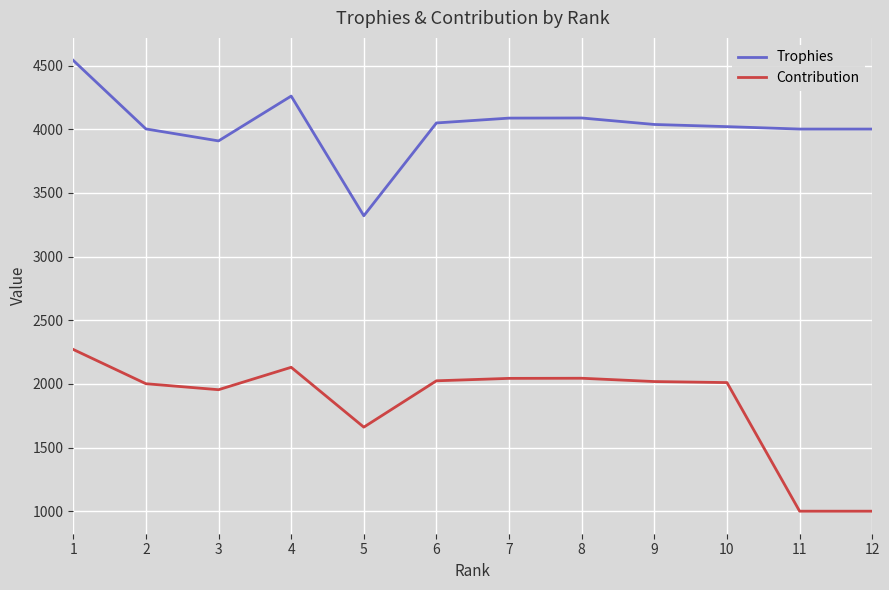

What is the difference between the Trophies values at 1 and 8?

452